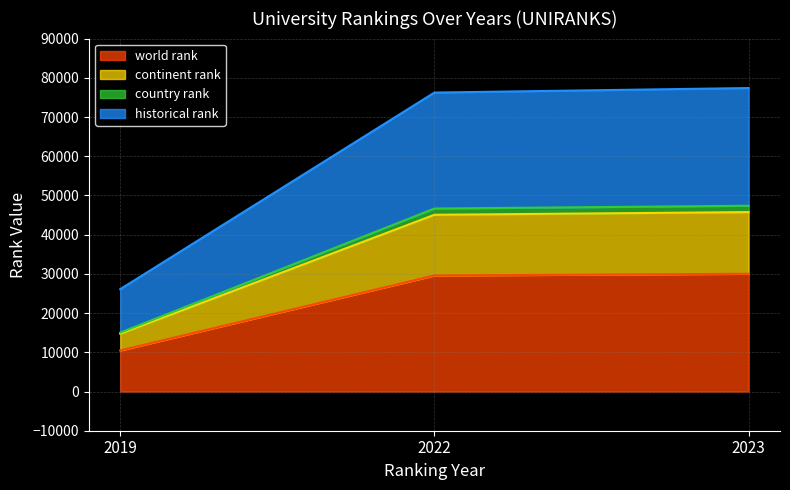

Where is world rank nearest to the value 20241?

2022